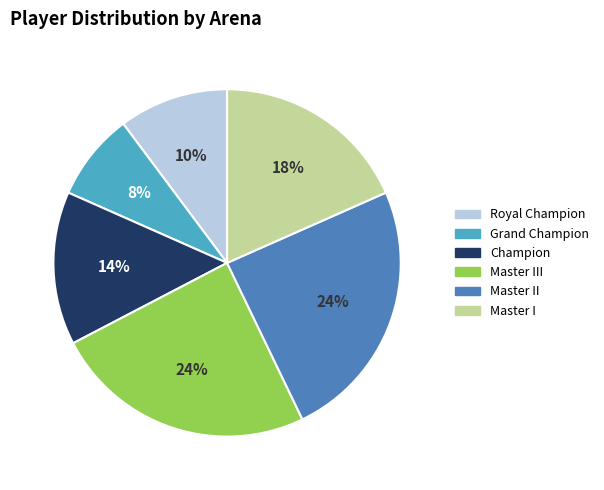

Is there a majority slice in this chart?

No